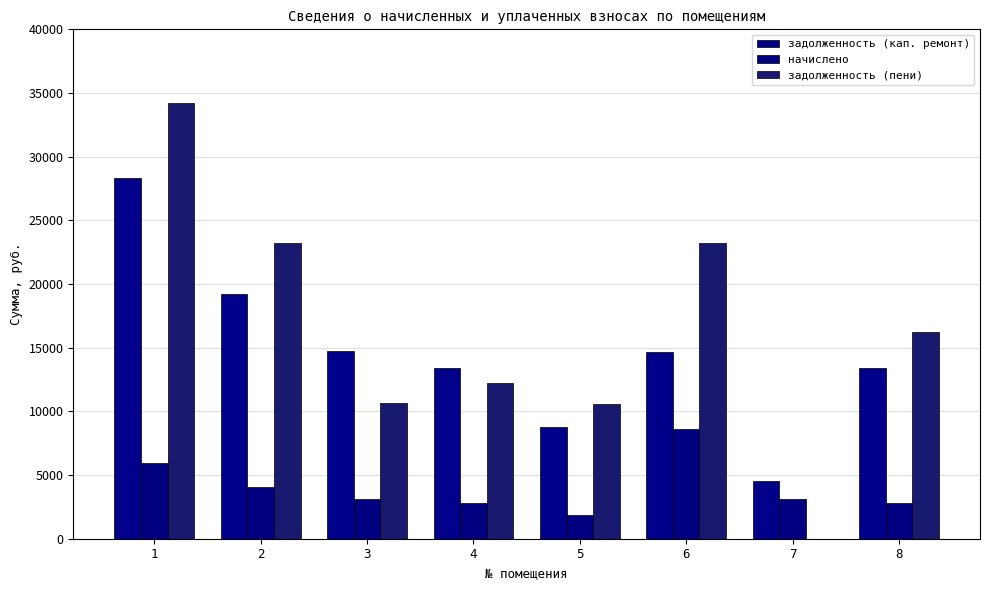

Rank the series by their maximum value, from highest to lowest.

задолженность (пени), задолженность (кап. ремонт), начислено